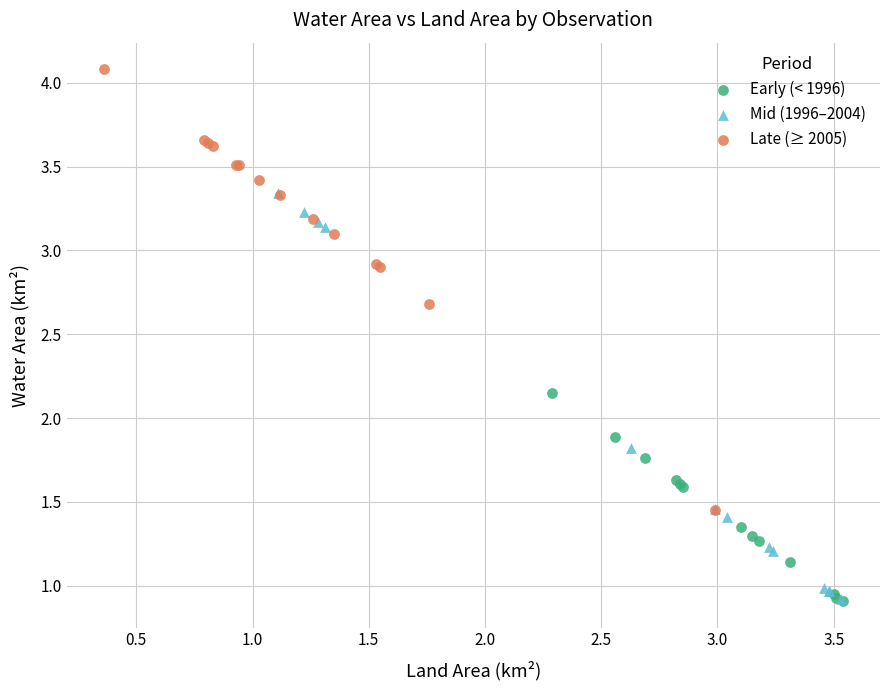

Which series has the largest Y range (max minus min)?

Late (≥ 2005)